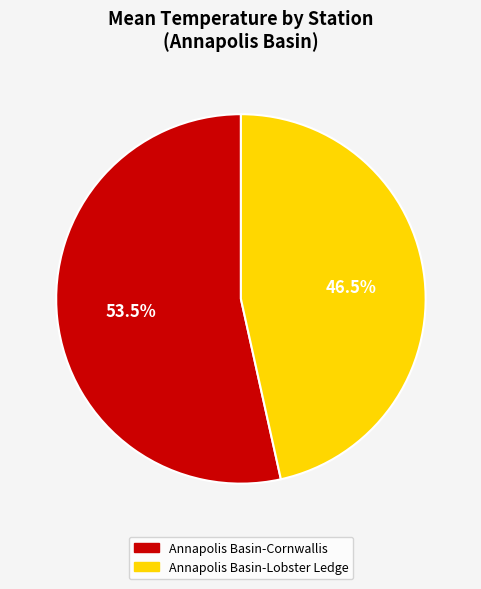

Does any single category account for the majority?

Yes